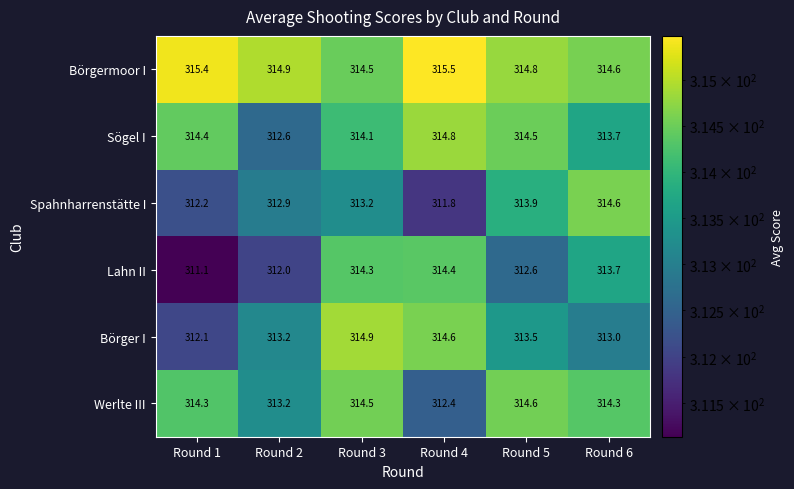

Read the Börgermoor I value at Round 5.

314.8